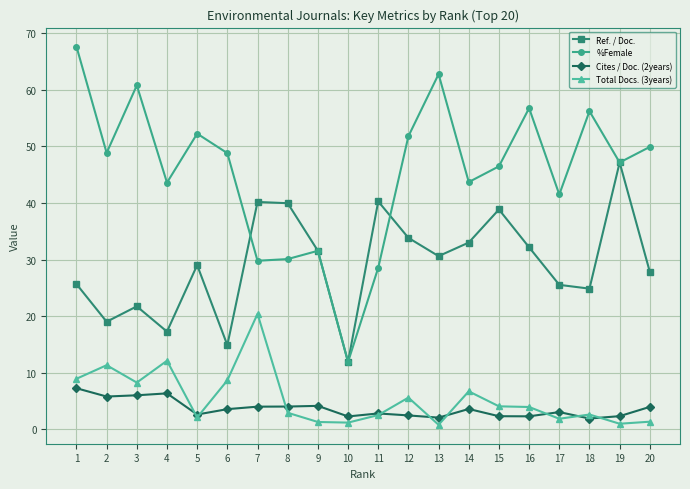

How many lines are shown in the chart?

4